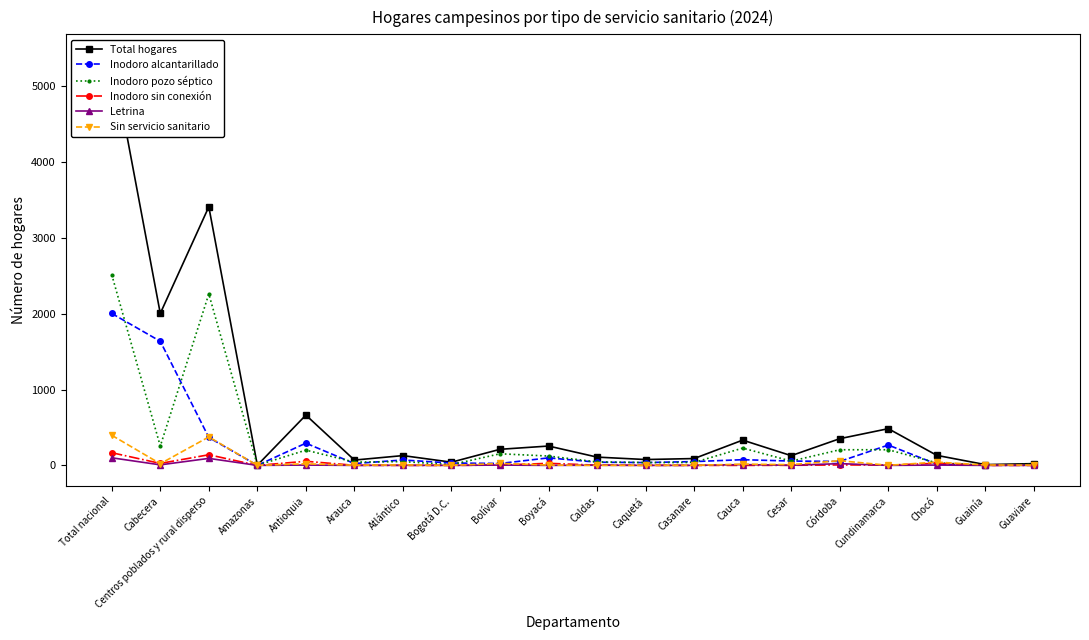

Reading right to left, transcribe all the data shown in this chart.

Total hogares: Guaviare=23	Guainía=10	Chocó=132	Cundinamarca=484	Córdoba=352	Cesar=128	Cauca=333	Casanare=90	Caquetá=77	Caldas=109	Boyacá=255	Bolívar=212	Bogotá D.C.=42	Atlántico=129	Arauca=70	Antioquia=663	Amazonas=2	Centros poblados y rural disperso=3409	Cabecera=2003	Total nacional=5412
Inodoro alcantarillado: Guaviare=6	Guainía=1	Chocó=16	Cundinamarca=268	Córdoba=52	Cesar=57	Cauca=75	Casanare=50	Caquetá=37	Caldas=42	Boyacá=99	Bolívar=25	Bogotá D.C.=31	Atlántico=71	Arauca=24	Antioquia=293	Amazonas=0	Centros poblados y rural disperso=368	Cabecera=1636	Total nacional=2003
Inodoro pozo séptico: Guaviare=13	Guainía=4	Chocó=33	Cundinamarca=206	Córdoba=206	Cesar=56	Cauca=228	Casanare=39	Caquetá=37	Caldas=46	Boyacá=123	Bolívar=153	Bogotá D.C.=10	Atlántico=50	Arauca=43	Antioquia=201	Amazonas=1	Centros poblados y rural disperso=2260	Cabecera=254	Total nacional=2514
Inodoro sin conexión: Guaviare=0	Guainía=0	Chocó=27	Cundinamarca=4	Córdoba=6	Cesar=1	Cauca=0	Casanare=0	Caquetá=1	Caldas=3	Boyacá=27	Bolívar=4	Bogotá D.C.=0	Atlántico=0	Arauca=1	Antioquia=54	Amazonas=0	Centros poblados y rural disperso=140	Cabecera=26	Total nacional=167
Letrina: Guaviare=0	Guainía=0	Chocó=4	Cundinamarca=0	Córdoba=23	Cesar=1	Cauca=10	Casanare=0	Caquetá=0	Caldas=2	Boyacá=0	Bolívar=4	Bogotá D.C.=0	Atlántico=1	Arauca=0	Antioquia=4	Amazonas=0	Centros poblados y rural disperso=92	Cabecera=7	Total nacional=100
Sin servicio sanitario: Guaviare=3	Guainía=5	Chocó=43	Cundinamarca=1	Córdoba=62	Cesar=10	Cauca=16	Casanare=1	Caquetá=1	Caldas=0	Boyacá=4	Bolívar=26	Bogotá D.C.=0	Atlántico=6	Arauca=2	Antioquia=21	Amazonas=0	Centros poblados y rural disperso=375	Cabecera=22	Total nacional=397